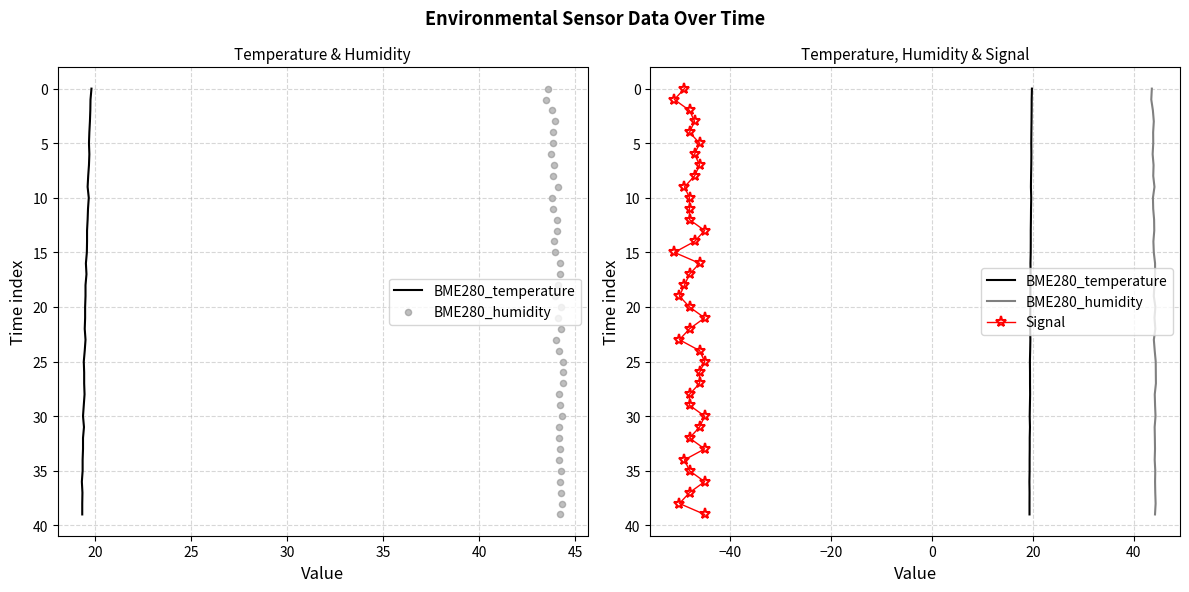

What are all the series names shown in the legend?

BME280_temperature, BME280_humidity, Signal